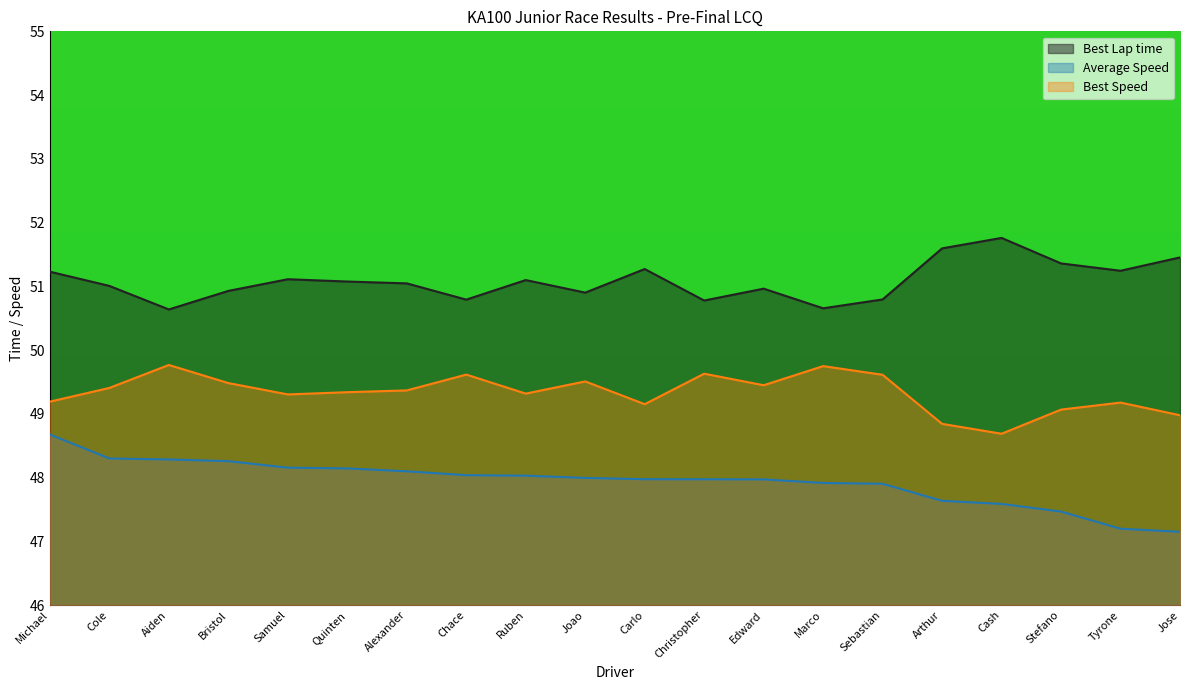

Reading right to left, extract all data points from this chart.

Total Time: 47.1	47.2	47.5	47.6	47.6	47.9	47.9	48.0	48.0	48.0	48.0	48.0	48.0	48.1	48.1	48.2	48.3	48.3	48.3	48.7
Best Lap time: 51.5	51.2	51.4	51.8	51.6	50.8	50.7	51.0	50.8	51.3	50.9	51.1	50.8	51.0	51.1	51.1	50.9	50.6	51.0	51.2
Best Speed: 49.0	49.2	49.1	48.7	48.8	49.6	49.7	49.4	49.6	49.2	49.5	49.3	49.6	49.4	49.3	49.3	49.5	49.8	49.4	49.2